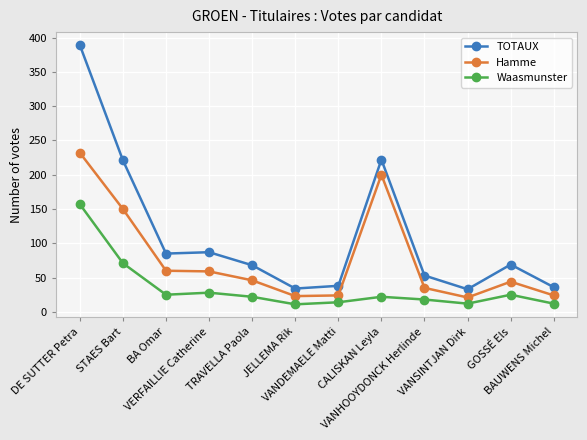

List the series in order of their peak value, highest first.

TOTAUX, Hamme, Waasmunster